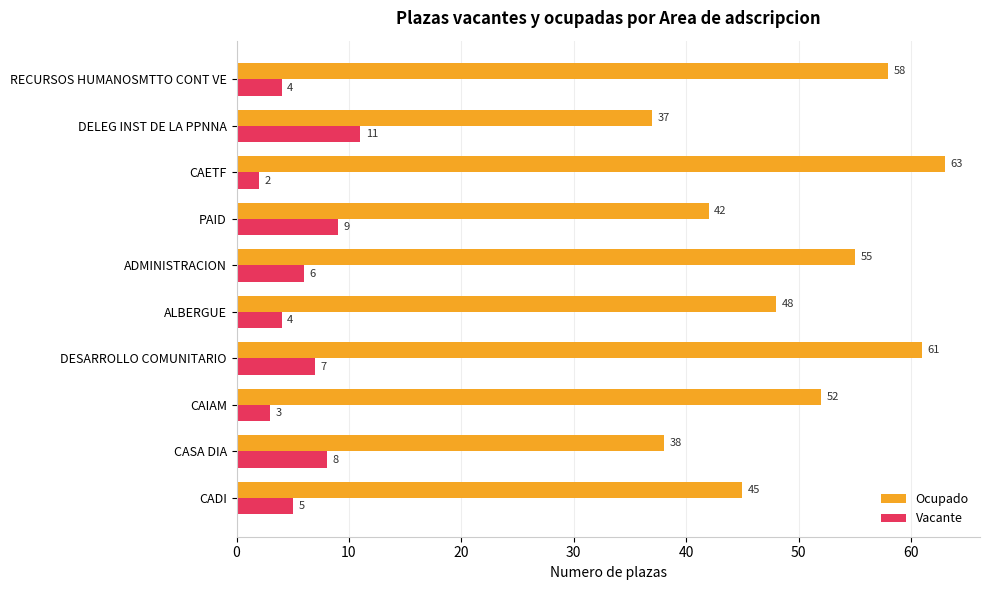

What is the spread (max minus min) of values at CASA DIA?

30